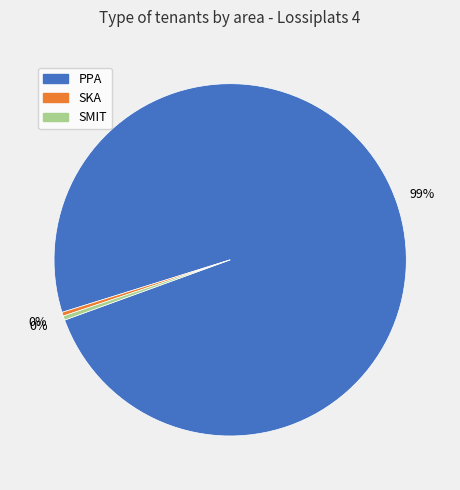

Between SMIT and PPA, which is larger?

PPA